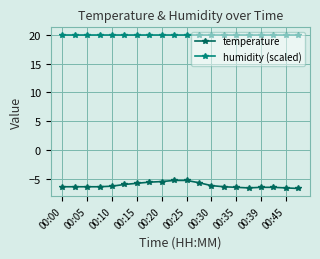

Which series has the widest spread of values?

temperature